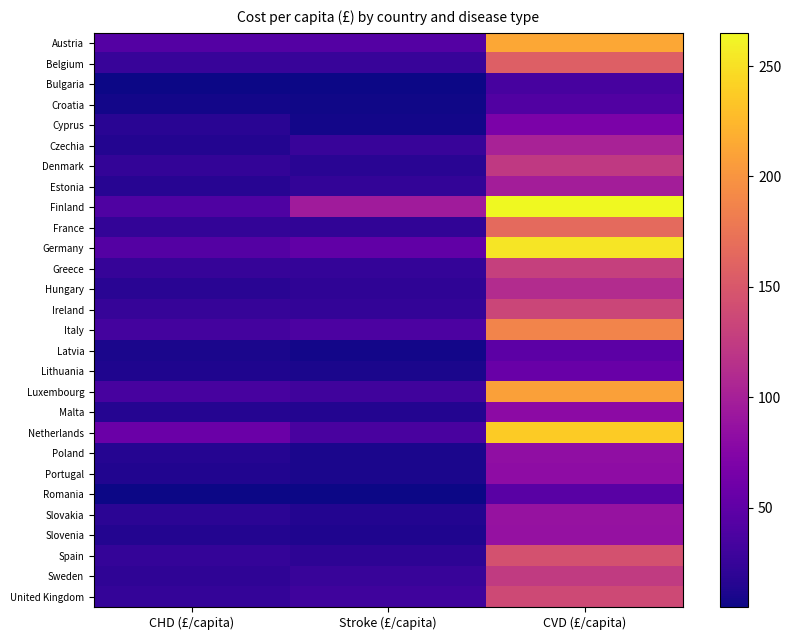

Reading right to left, what are all the values shown in this chart?

Austria: CVD (£/capita)=213.5	Stroke (£/capita)=42.8	CHD (£/capita)=42.8
Belgium: CVD (£/capita)=156.8	Stroke (£/capita)=25.4	CHD (£/capita)=26.1
Bulgaria: CVD (£/capita)=34.9	Stroke (£/capita)=5.1	CHD (£/capita)=5.8
Croatia: CVD (£/capita)=41.4	Stroke (£/capita)=6.5	CHD (£/capita)=8.0
Cyprus: CVD (£/capita)=69.0	Stroke (£/capita)=7.3	CHD (£/capita)=18.2
Czechia: CVD (£/capita)=102.4	Stroke (£/capita)=25.4	CHD (£/capita)=14.5
Denmark: CVD (£/capita)=123.4	Stroke (£/capita)=17.4	CHD (£/capita)=23.2
Estonia: CVD (£/capita)=98.0	Stroke (£/capita)=23.2	CHD (£/capita)=16.7
Finland: CVD (£/capita)=265.0	Stroke (£/capita)=95.8	CHD (£/capita)=39.9
France: CVD (£/capita)=166.3	Stroke (£/capita)=21.8	CHD (£/capita)=22.5
Germany: CVD (£/capita)=253.4	Stroke (£/capita)=50.8	CHD (£/capita)=42.8
Greece: CVD (£/capita)=130.0	Stroke (£/capita)=24.0	CHD (£/capita)=24.7
Hungary: CVD (£/capita)=111.1	Stroke (£/capita)=20.3	CHD (£/capita)=18.2
Ireland: CVD (£/capita)=134.3	Stroke (£/capita)=22.5	CHD (£/capita)=24.7
Italy: CVD (£/capita)=187.3	Stroke (£/capita)=38.5	CHD (£/capita)=32.7
Latvia: CVD (£/capita)=47.9	Stroke (£/capita)=8.0	CHD (£/capita)=10.2
Lithuania: CVD (£/capita)=56.6	Stroke (£/capita)=10.2	CHD (£/capita)=13.1
Luxembourg: CVD (£/capita)=209.1	Stroke (£/capita)=31.2	CHD (£/capita)=34.9
Malta: CVD (£/capita)=80.6	Stroke (£/capita)=14.5	CHD (£/capita)=15.2
Netherlands: CVD (£/capita)=237.4	Stroke (£/capita)=36.3	CHD (£/capita)=57.4
Poland: CVD (£/capita)=83.5	Stroke (£/capita)=10.9	CHD (£/capita)=16.0
Portugal: CVD (£/capita)=82.1	Stroke (£/capita)=10.9	CHD (£/capita)=13.8
Romania: CVD (£/capita)=46.5	Stroke (£/capita)=5.8	CHD (£/capita)=5.8
Slovakia: CVD (£/capita)=87.9	Stroke (£/capita)=14.5	CHD (£/capita)=18.9
Slovenia: CVD (£/capita)=87.1	Stroke (£/capita)=12.3	CHD (£/capita)=14.5
Spain: CVD (£/capita)=144.5	Stroke (£/capita)=19.6	CHD (£/capita)=24.0
Sweden: CVD (£/capita)=124.2	Stroke (£/capita)=25.4	CHD (£/capita)=20.3
United Kingdom: CVD (£/capita)=138.0	Stroke (£/capita)=29.8	CHD (£/capita)=24.0